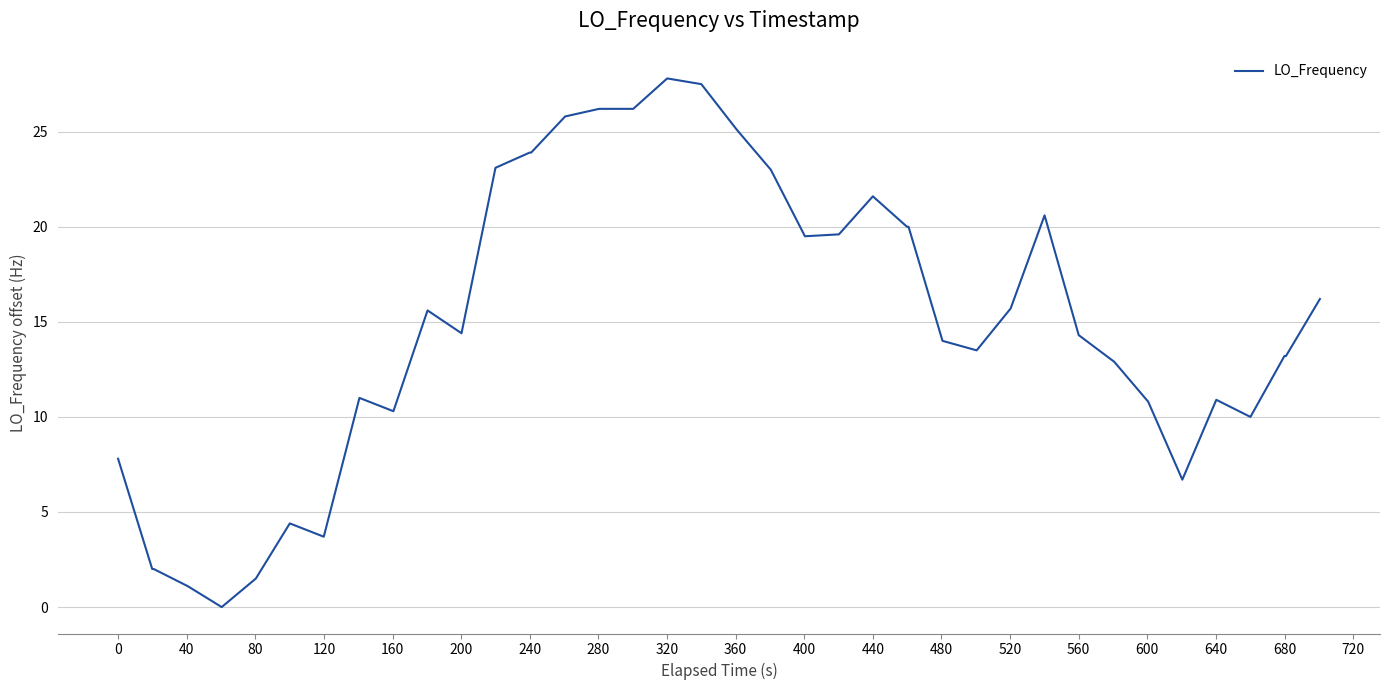

What is the greatest value displayed?

27.8